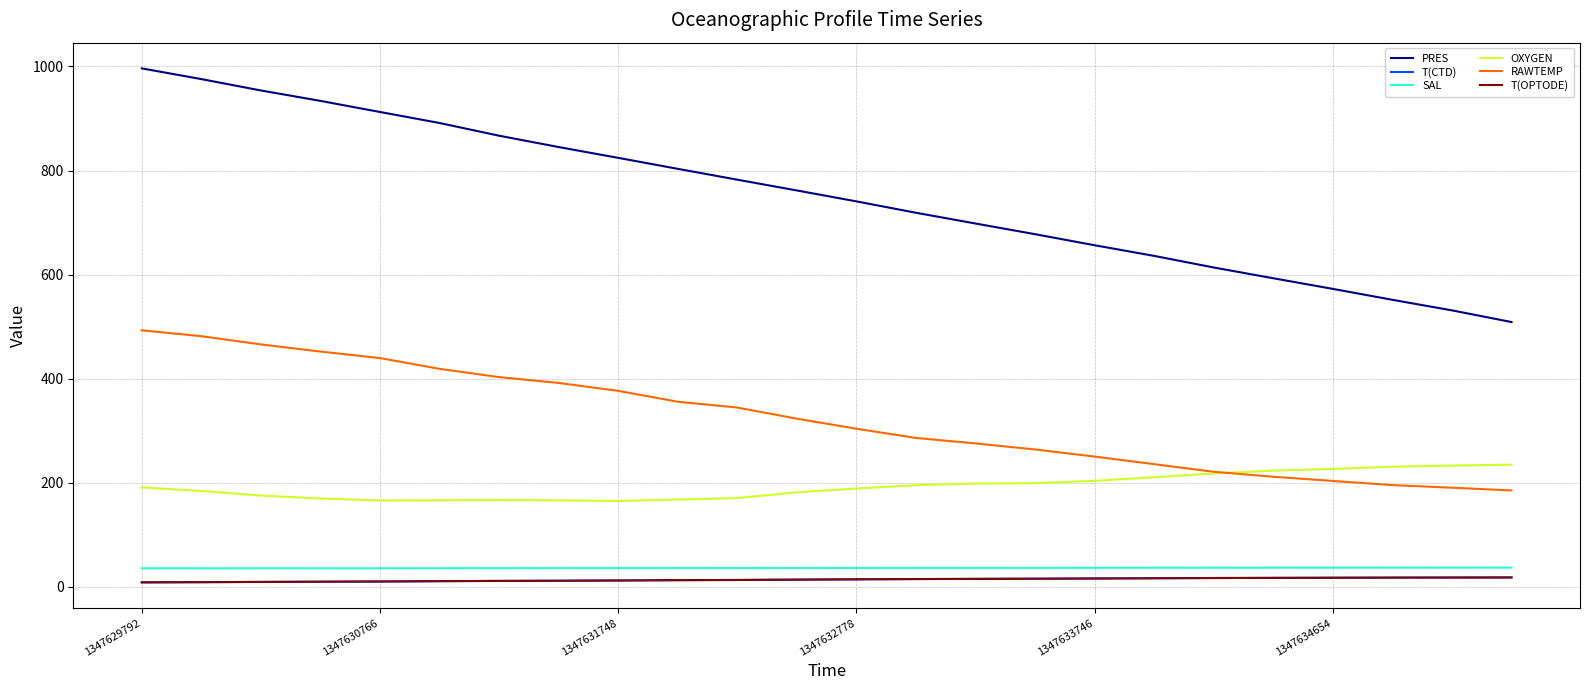

How many lines are shown in the chart?

6